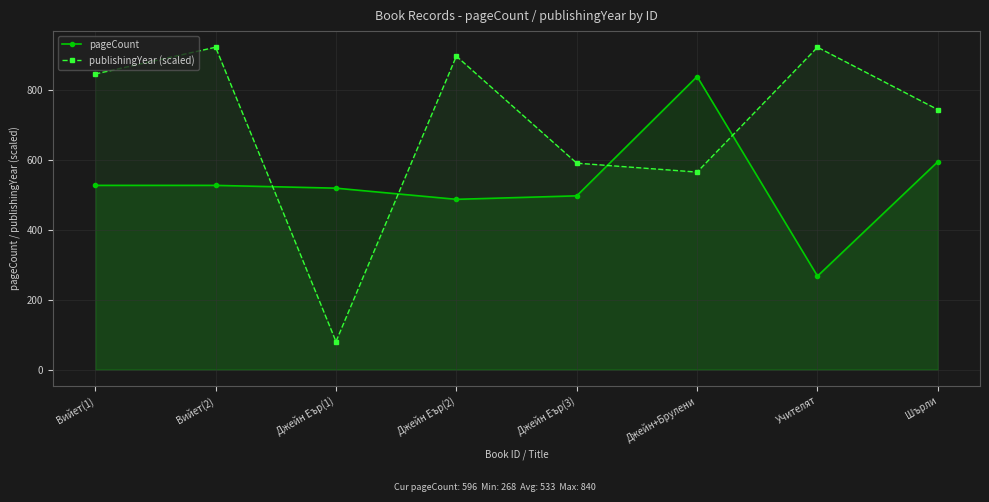

Between Вийет(1) and Джейн+Брулени, which is larger?

Джейн+Брулени